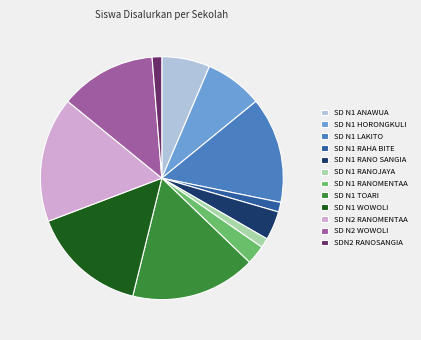

Count the number of slices in the pie.

12